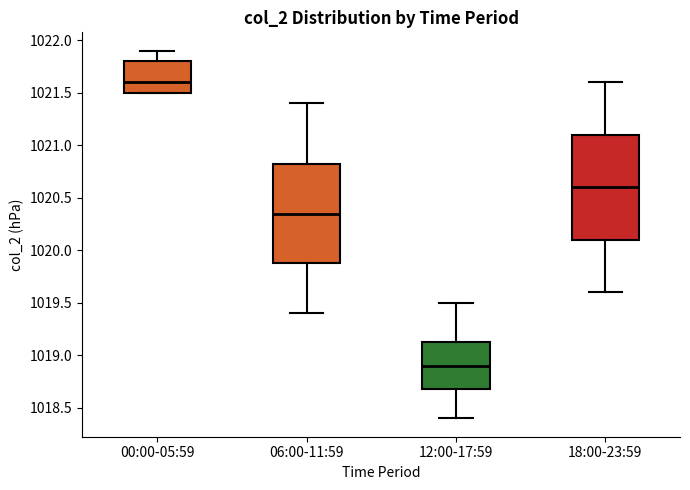

Comparing the boxes themselves (not the whiskers), which one is the tallest?

18:00-23:59